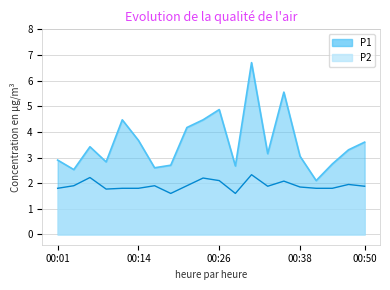

True or false: P1 and P2 intersect in this chart.

False